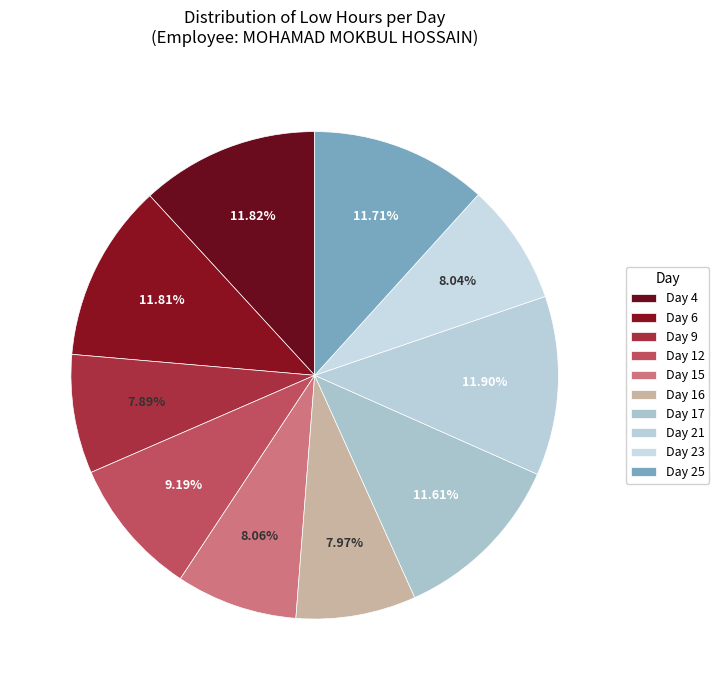

What is the largest slice in the pie chart?

Day 21